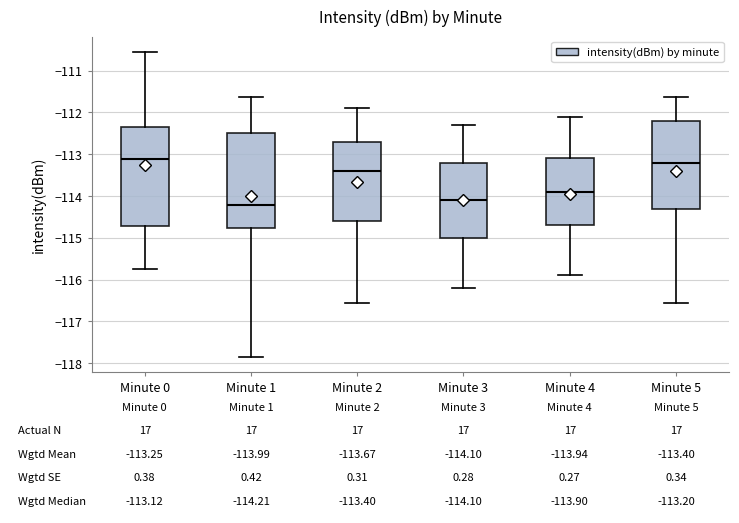

Which box is the tallest, from its lower edge to its upper edge?

Minute 0